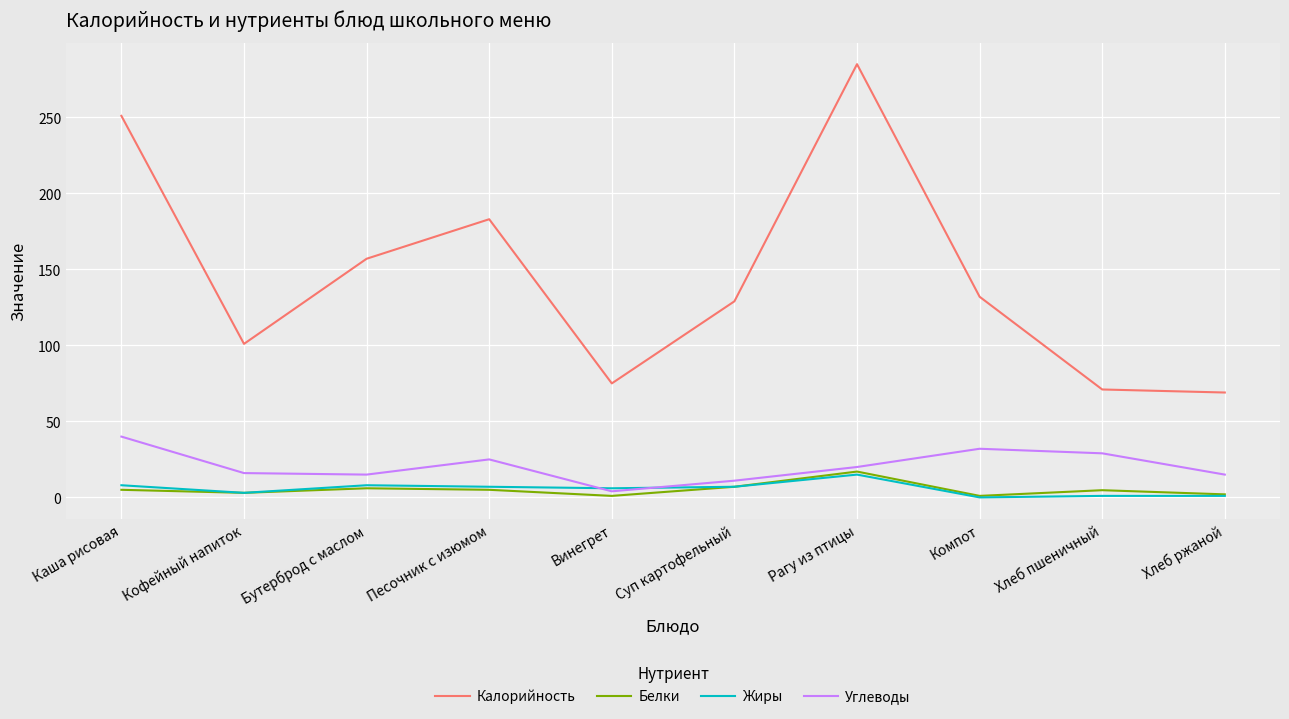

True or false: Углеводы and Белки cross at least once.

False